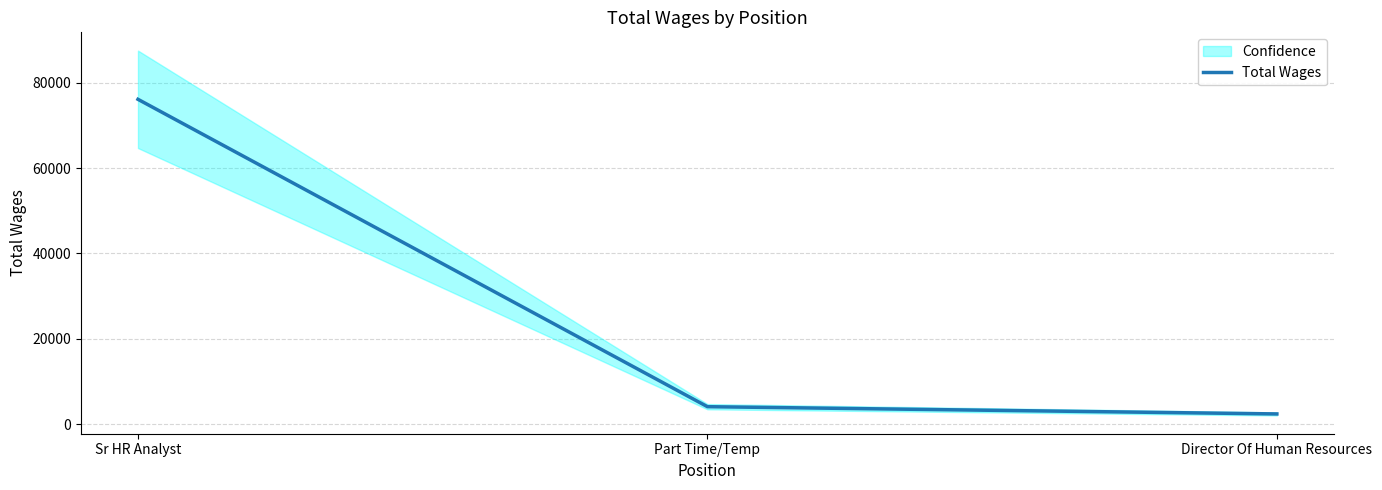

Reading left to right, list all the values displayed in this chart.

76089	4111	2413